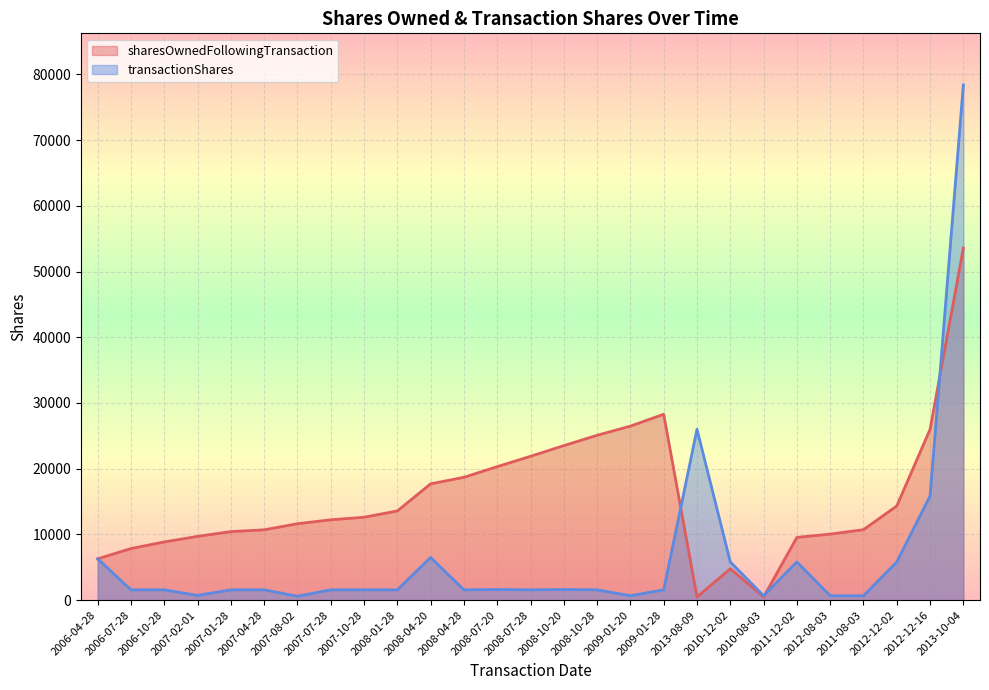

At how many categories does at least one series exceed 20404?

8